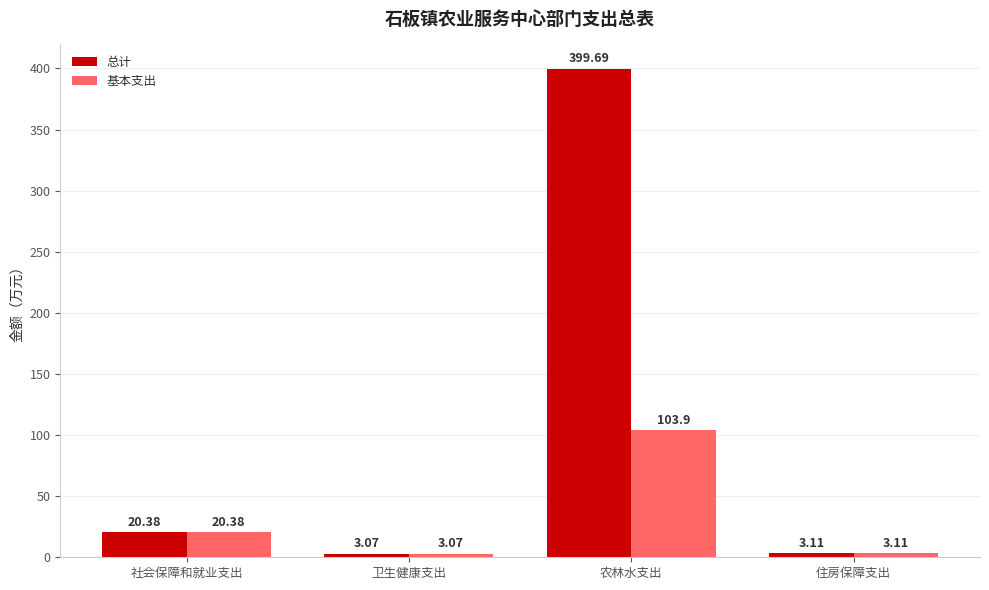

Where is 基本支出 nearest to the value 53?

社会保障和就业支出